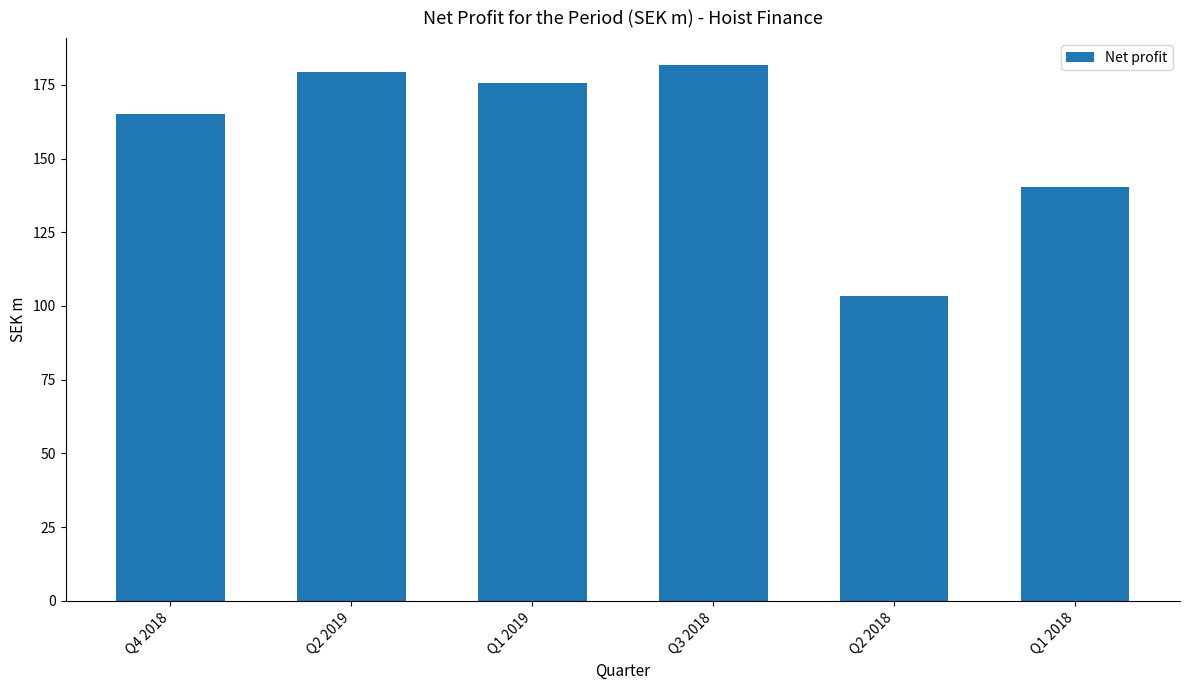

How many data points are less than 175?

3